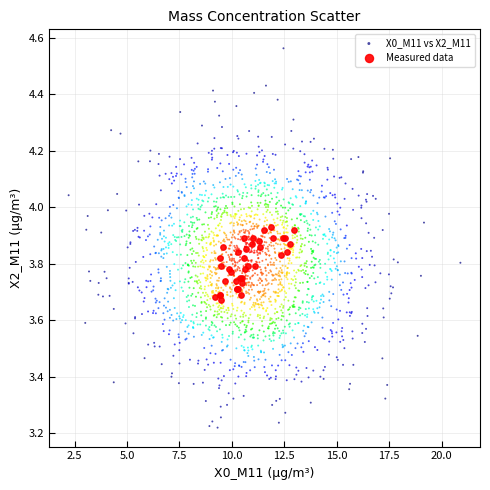

Which series has the widest spread of Y values?

X0_M11 vs X2_M11